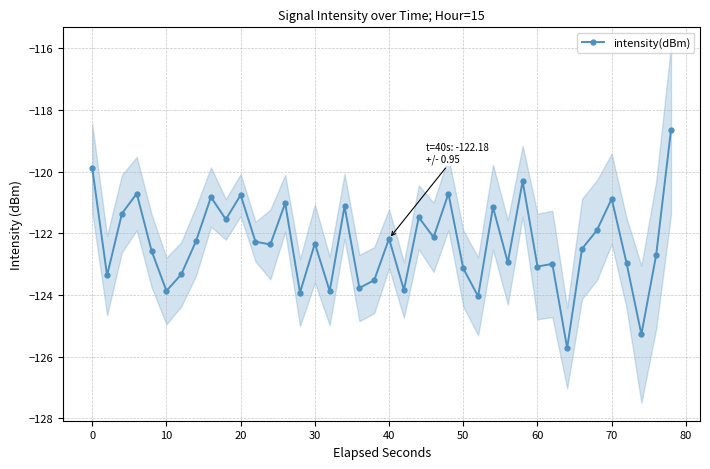

How many interior local valleys (lower than both neighbors) does the data have?

14